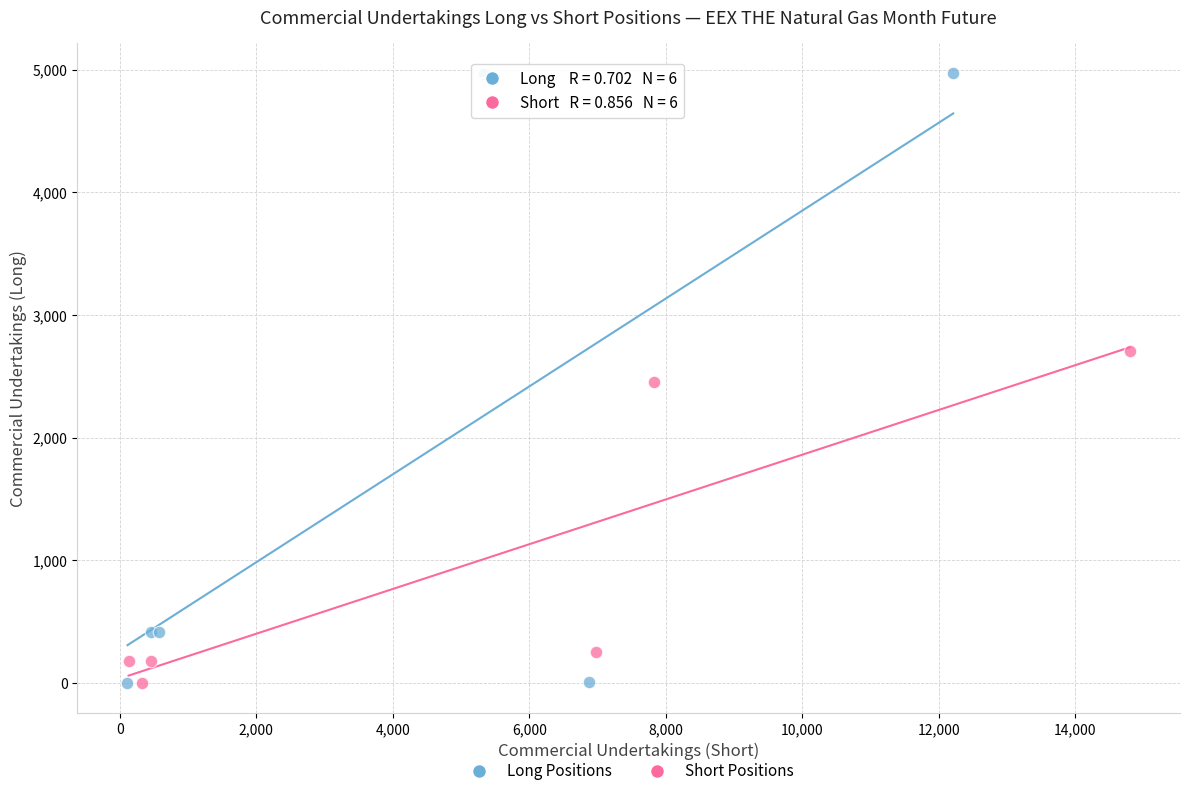

Which series has the widest spread of Y values?

Long Positions